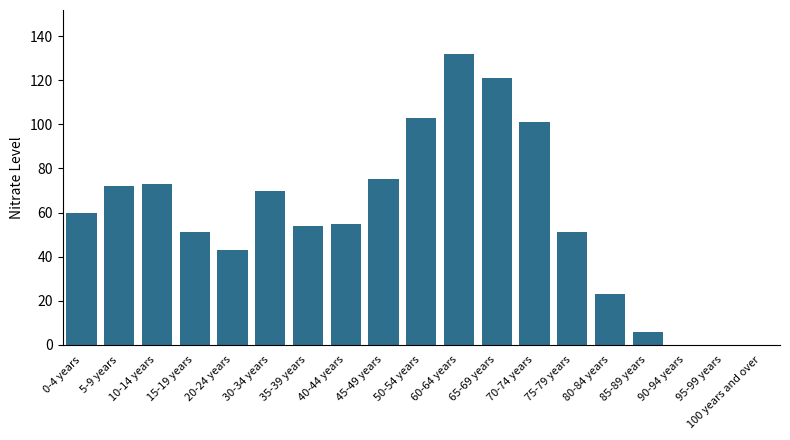

What is the sum of the values at 15-19 years and 40-44 years?

106